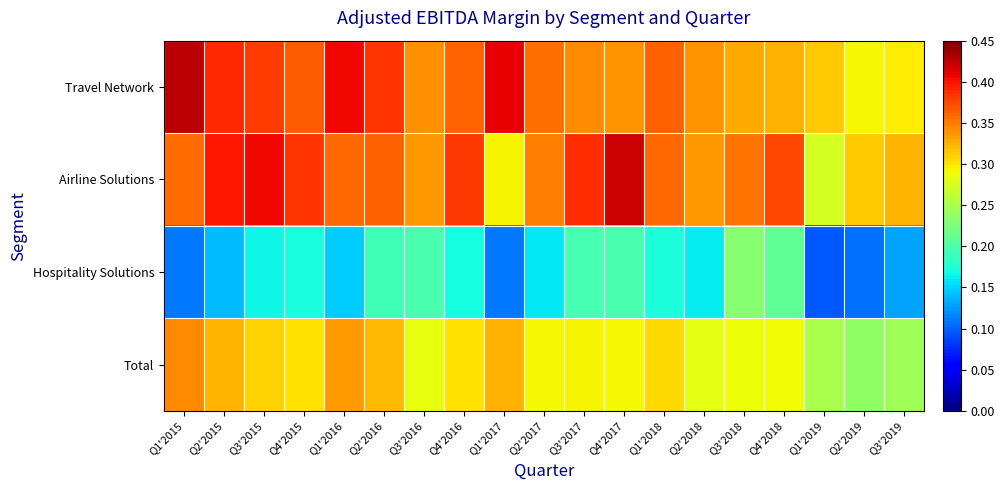

Rank the series at Q1'2016 from highest to lowest value.

Travel Network, Airline Solutions, Total, Hospitality Solutions